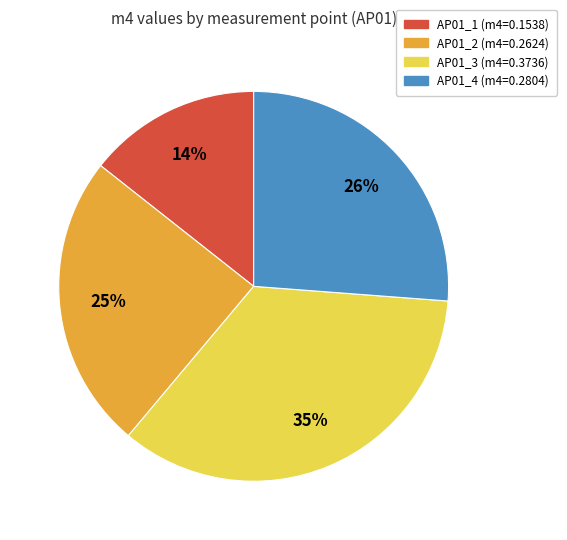

To the nearest percent, what is the difference between the largest and smallest slice percentages?

21%